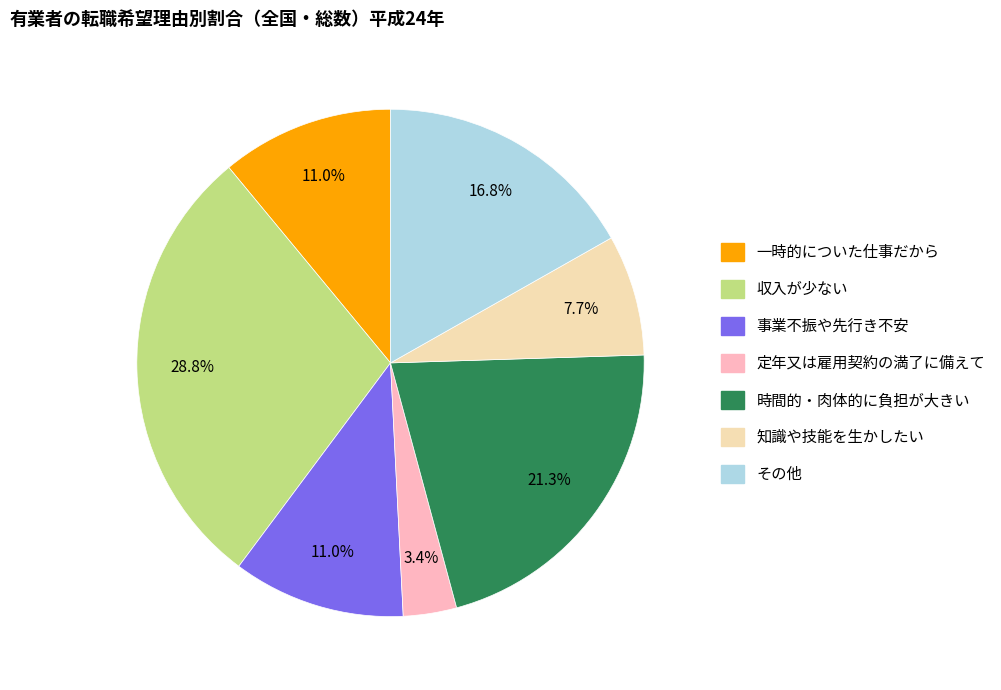

How much of the chart is everything except 収入が少ない?

71.2%